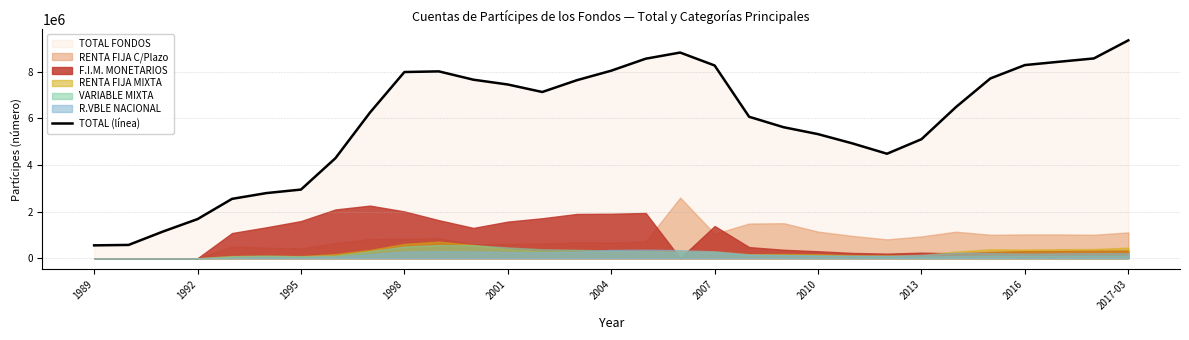

What is the maximum value for TOTAL (línea)?

9341221